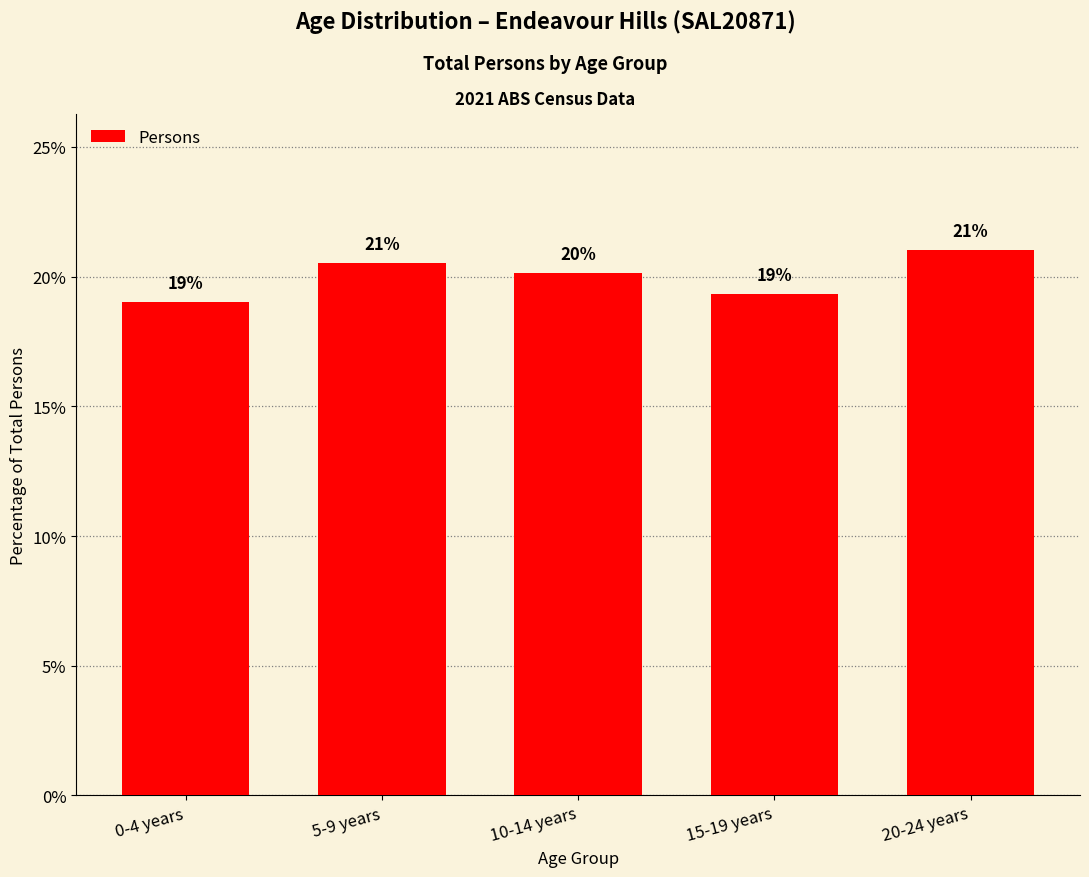

What is the value of the 4th bar from the left?

19.3